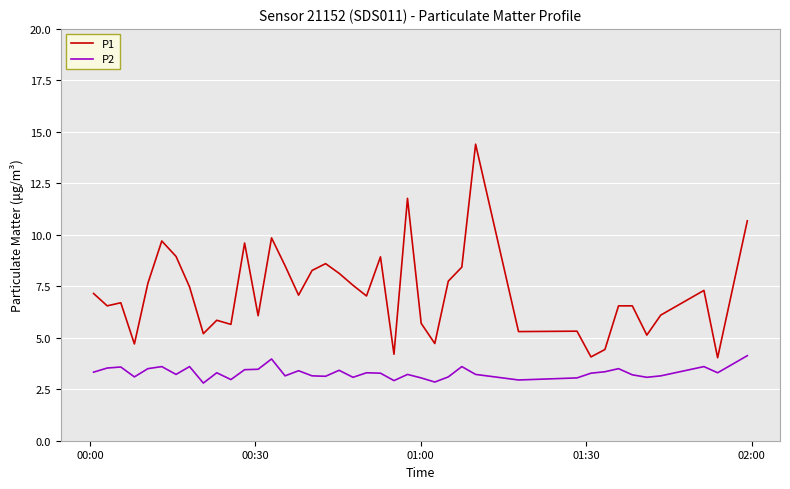

Rank the series by their average value, from highest to lowest.

P1, P2